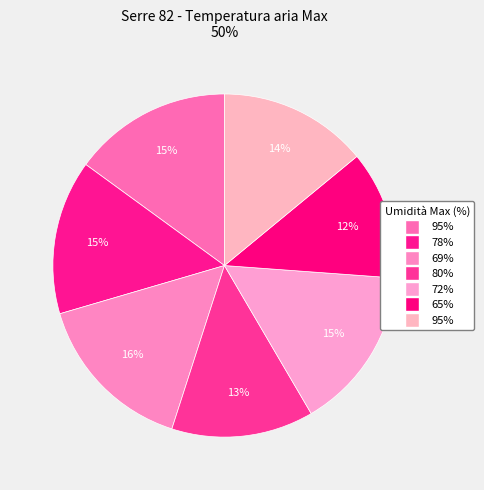

Which category has the smallest portion of the pie?

65